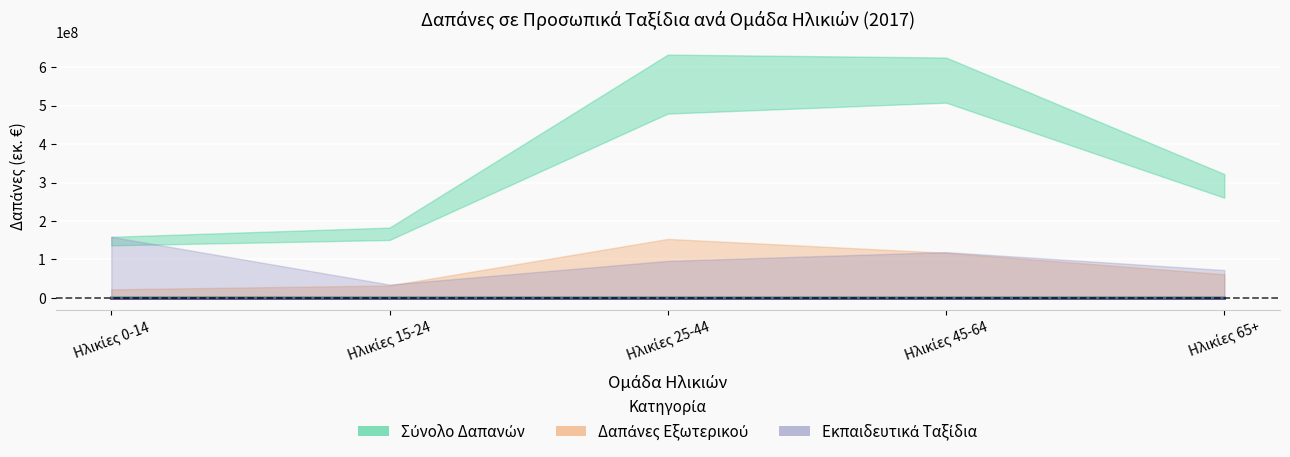

At how many categories does at least one series exceed 269?

3